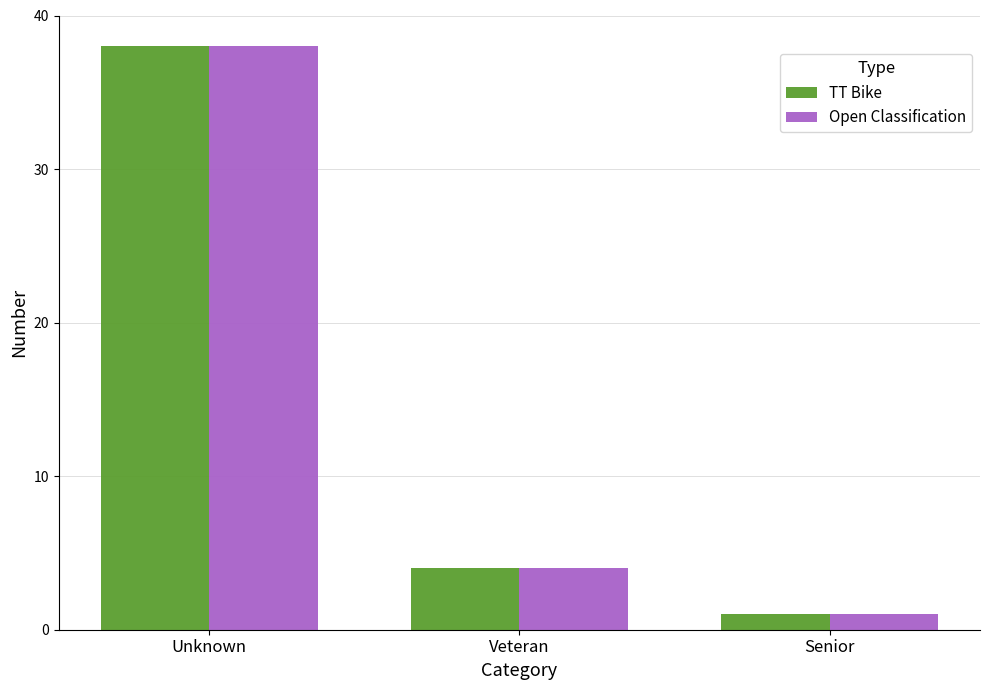

What is the label of the 3rd bar from the right?

Unknown